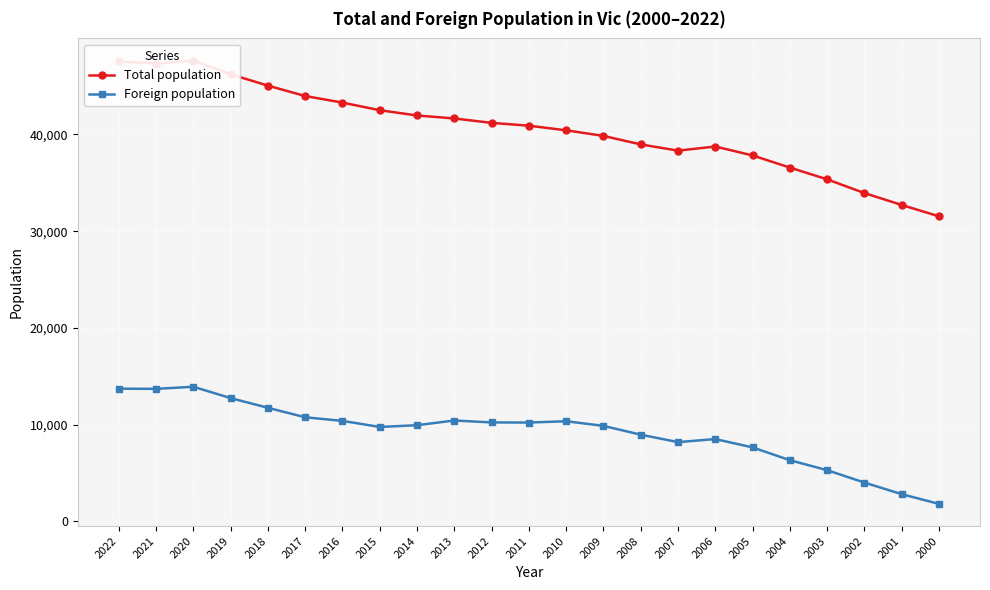

At which category does Total population reach its first local valley?

2021